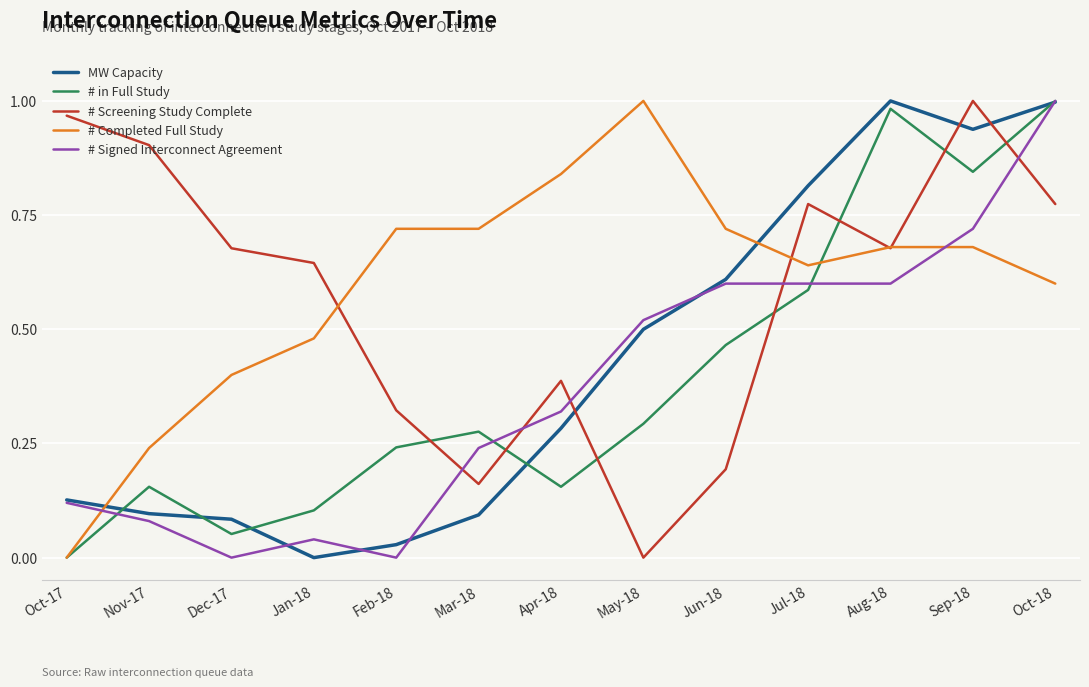

What position from the left is Aug-18?

11